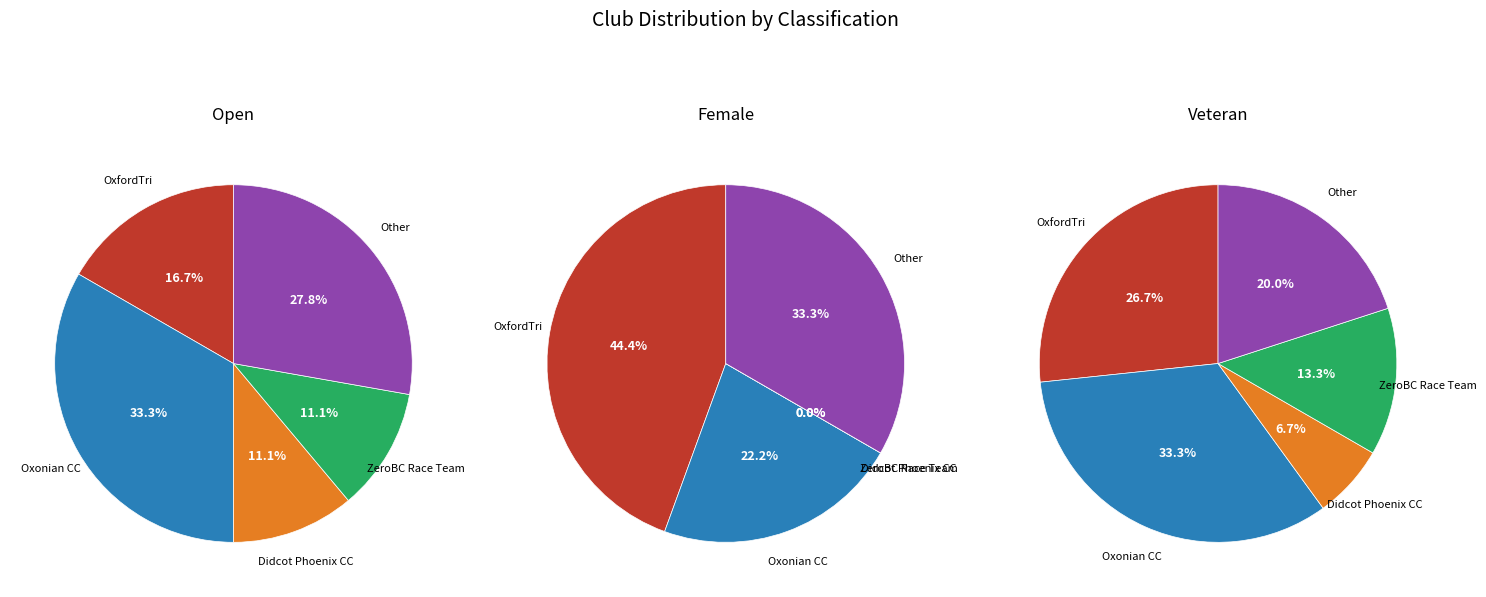

Count the number of slices in the pie.

5